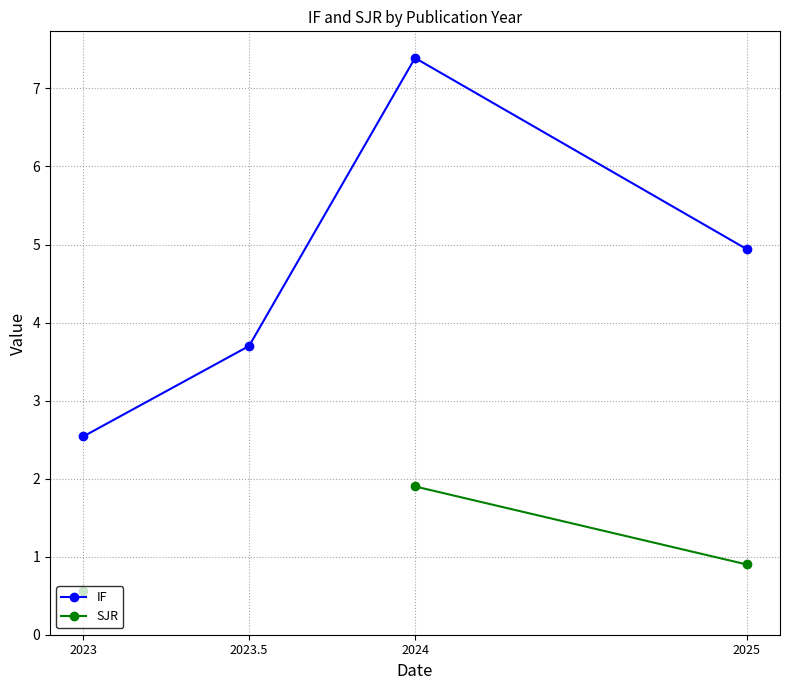

At how many categories does at least one series exceed 0?

4